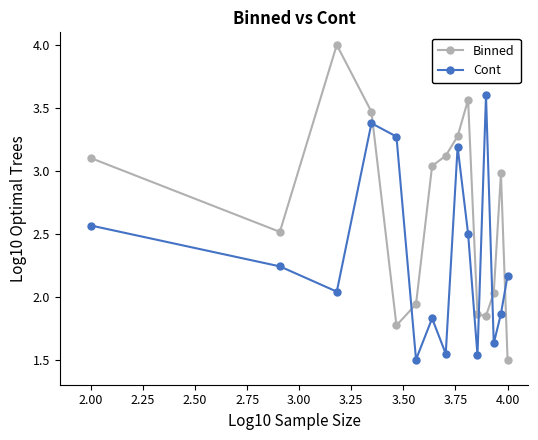

List the series in order of their overall mean, lowest first.

Cont, Binned